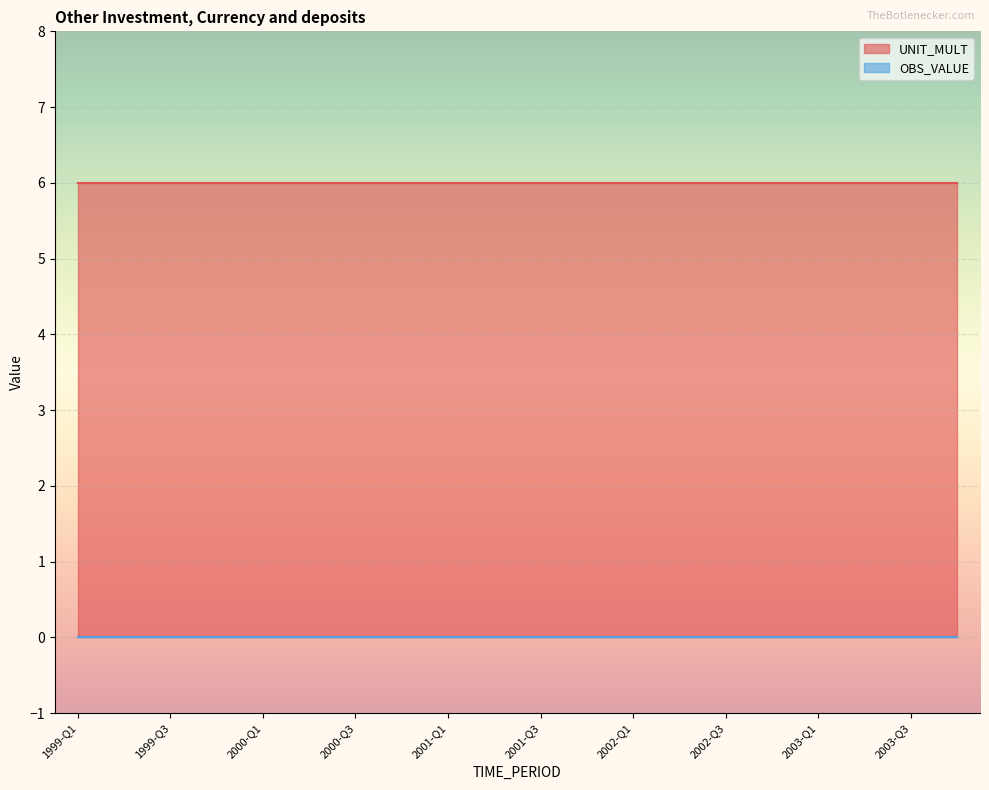

True or false: OBS_VALUE and UNIT_MULT intersect in this chart.

False